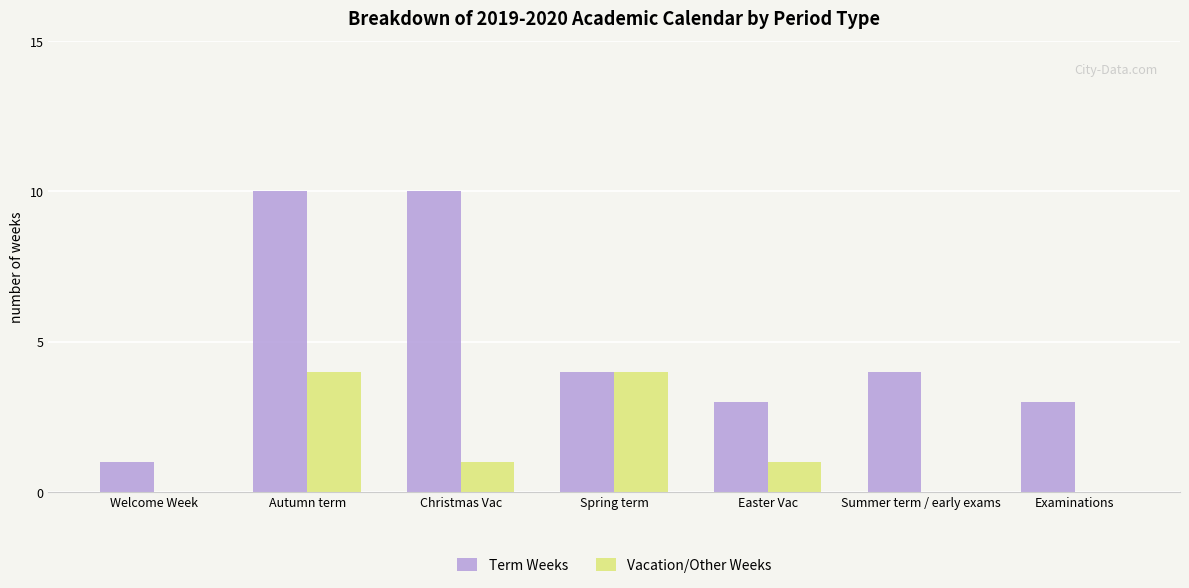

Between Welcome Week and Examinations, which series saw the biggest shift?

Term Weeks